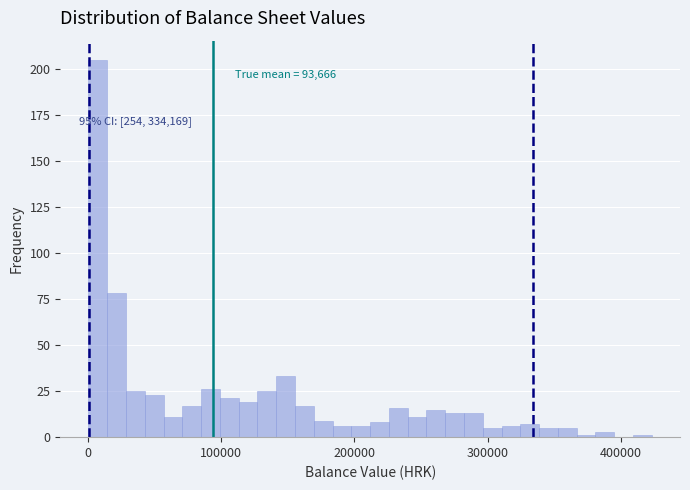

Read against the x-axis, roughly where is the centre of the tallest bar?

10000